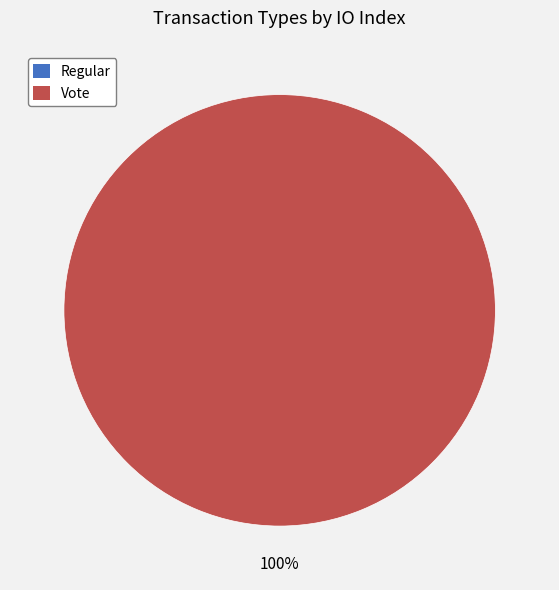

Rank the categories by value from lowest to highest.

Regular, Vote